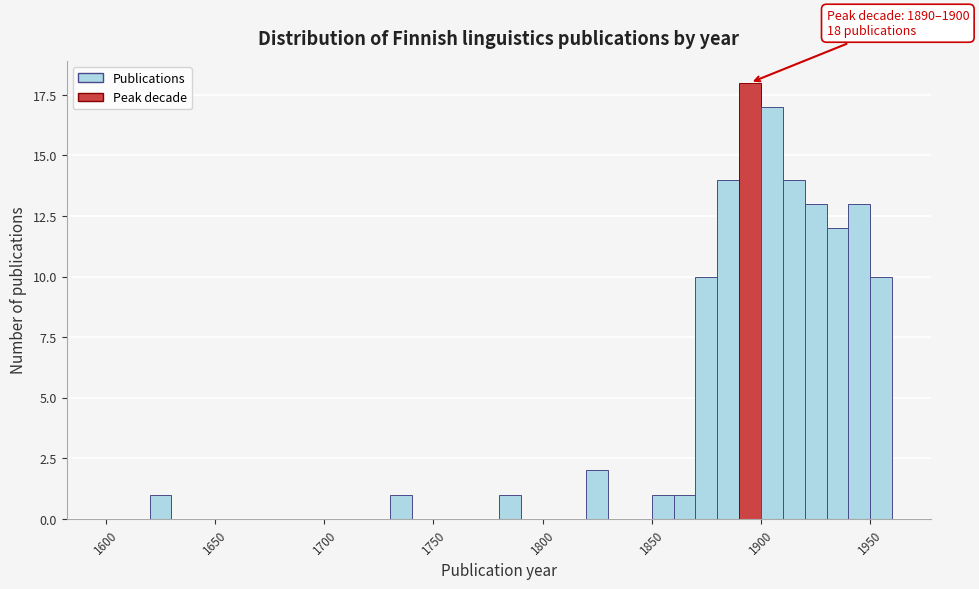

Read against the x-axis, roughly where is the centre of the tallest bar?

1895